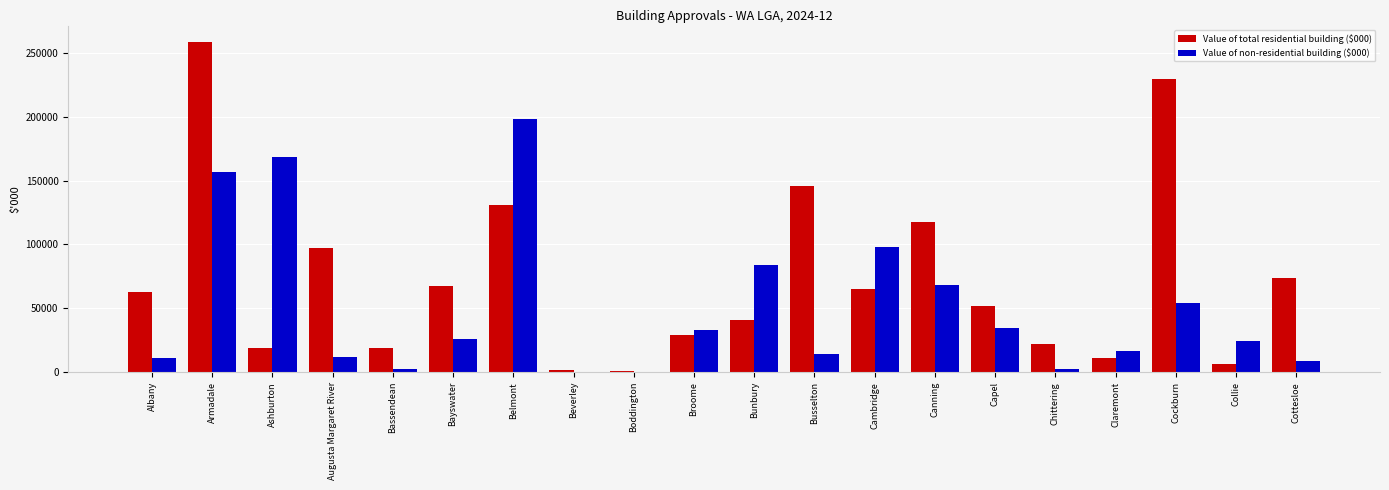

How many groups of bars are there?

20